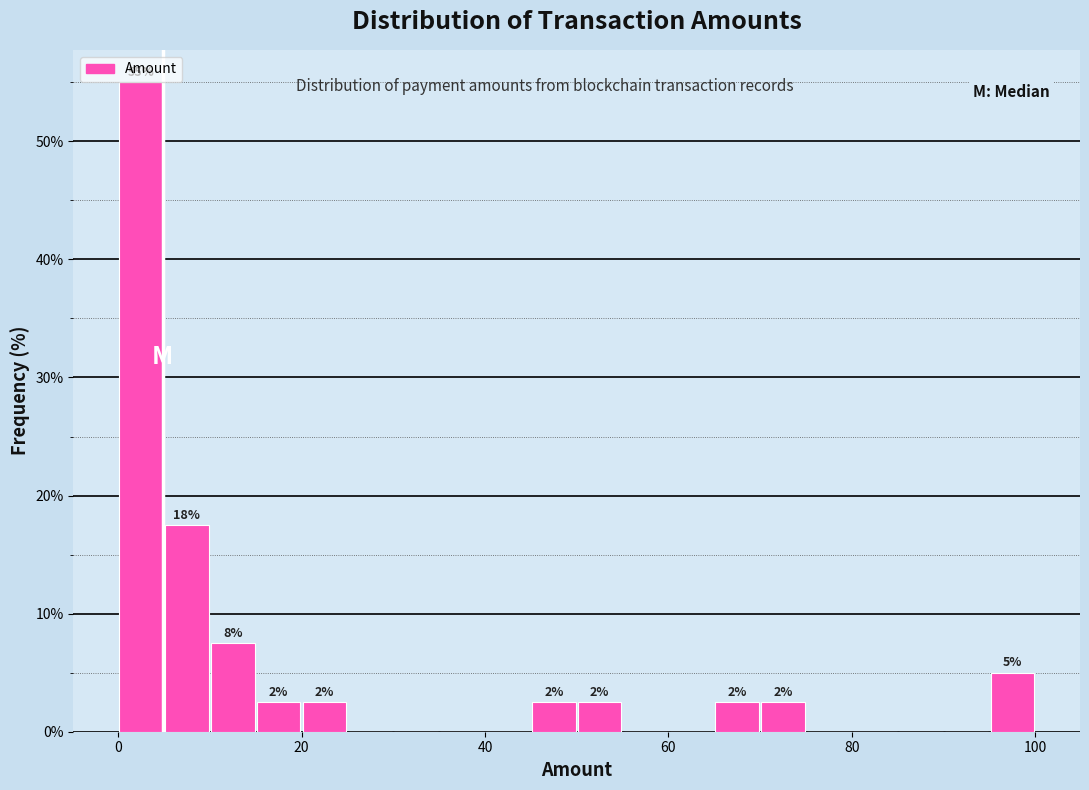

Around what value on the x-axis is the tallest bar? Give the approximate position of its centre, as read against the axis.

2